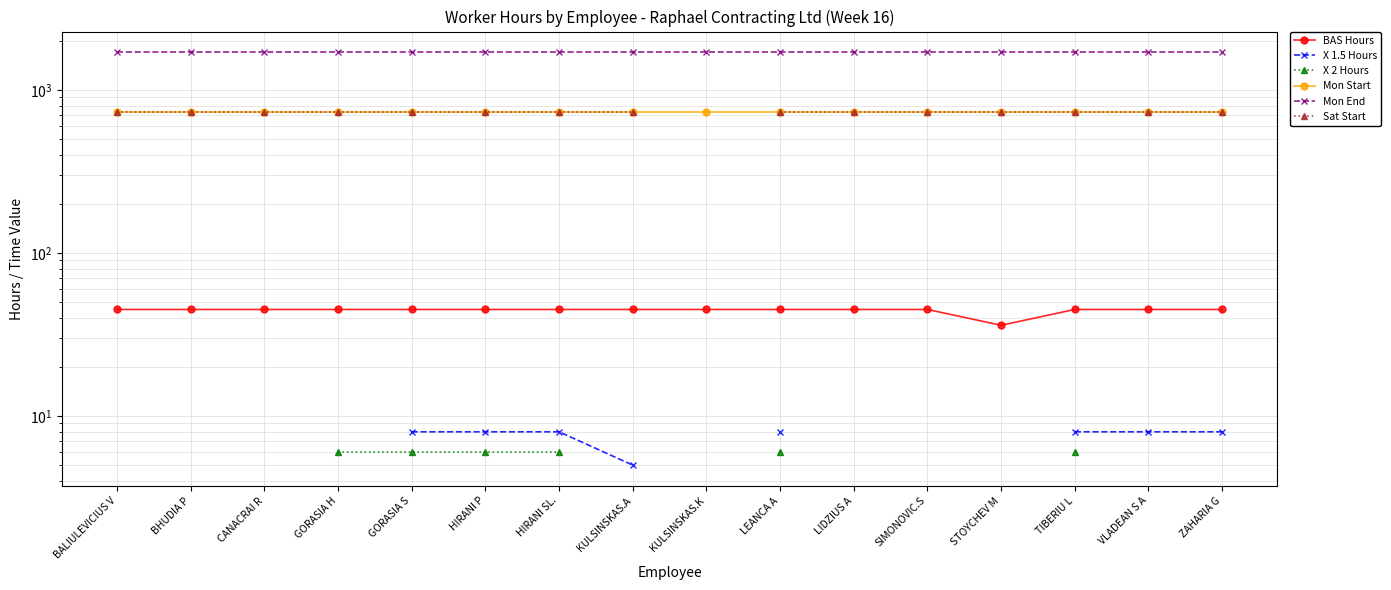

What is the label of the 5th point from the left?

GORASIA S